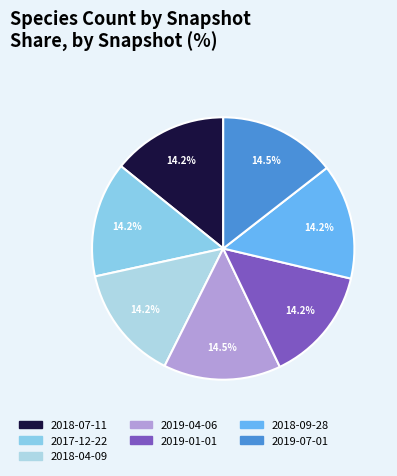

True or false: 2018-09-28 accounts for 14% of the total.

True